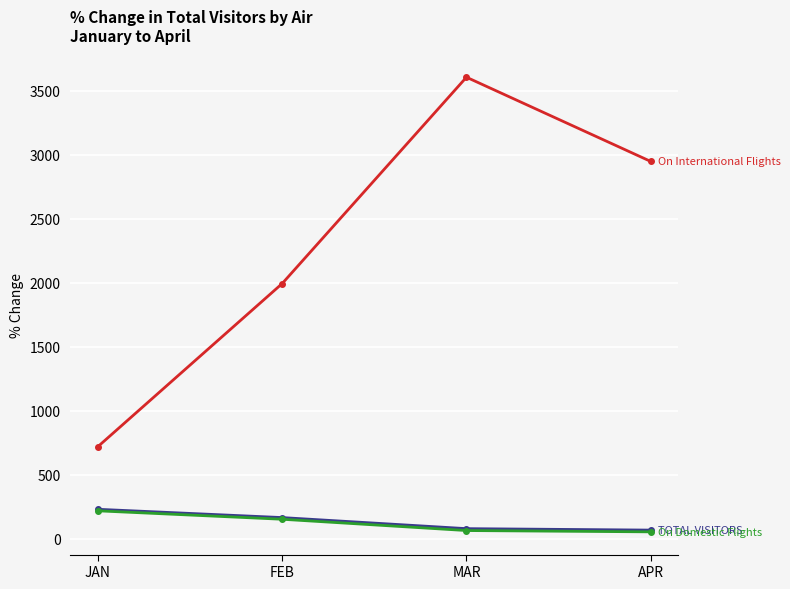

Is this an area chart (filled region under the line)?

No